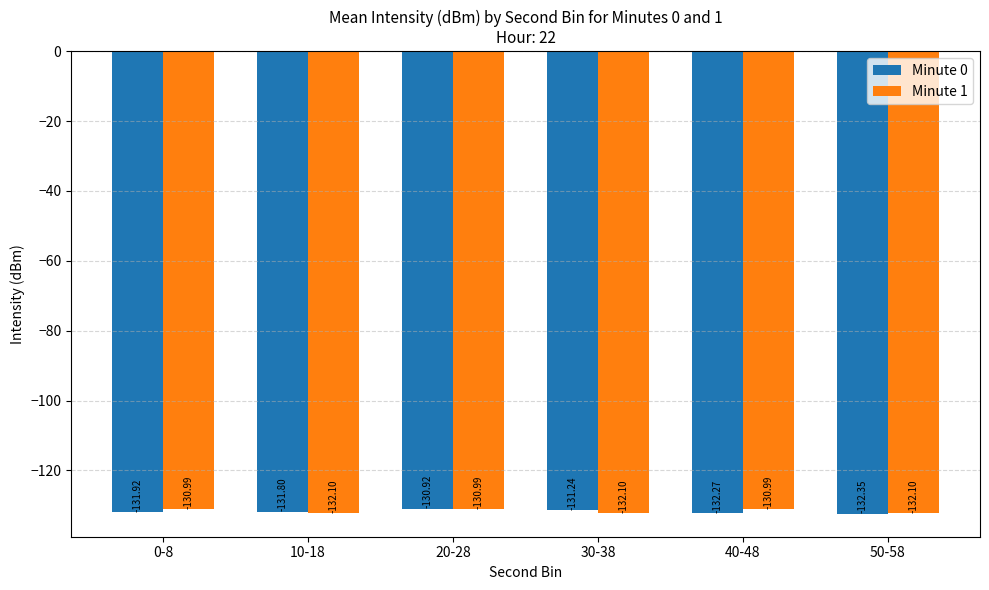

What is the sum of all Minute 1 values?

-789.3